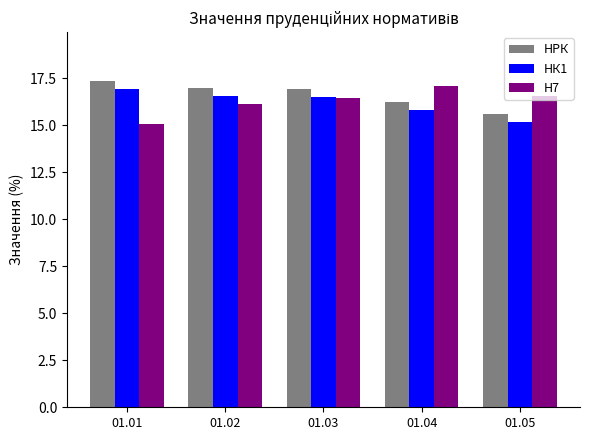

What is the sum of all НРК values?

83.1